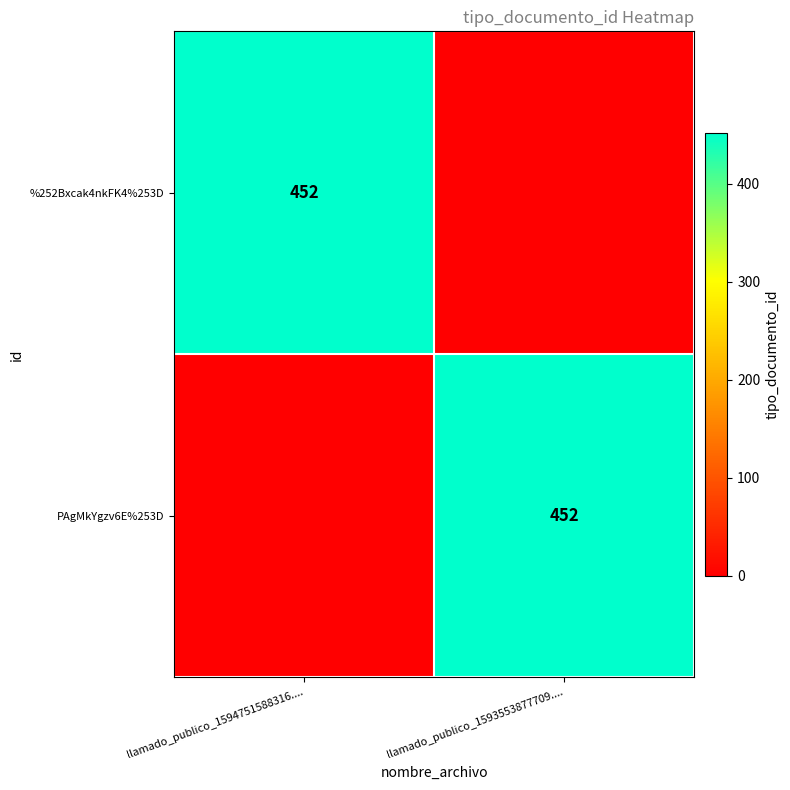

The %252Bxcak4nkFK4%253D series shows 261 at llamado_publico_1594751588316..... True or false?

False